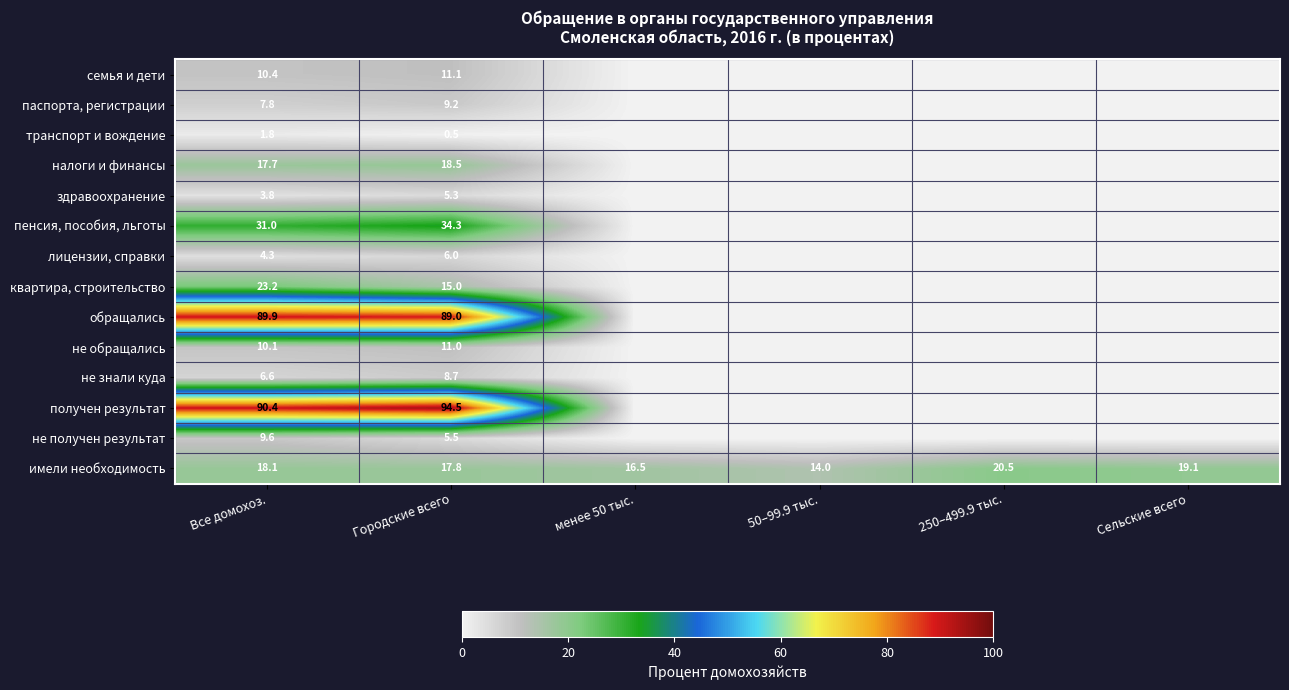

What is the total value across all series at Городские всего?

326.4